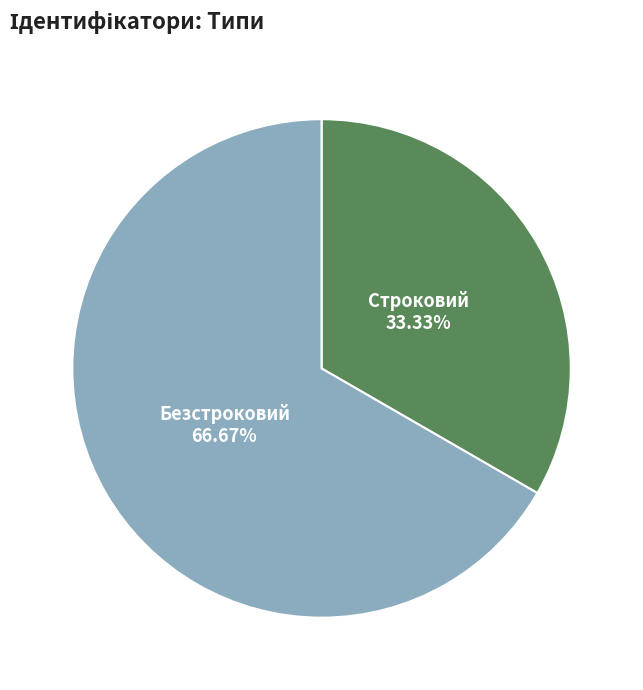

What percentage is the Строковий slice, to the nearest percent?

33%